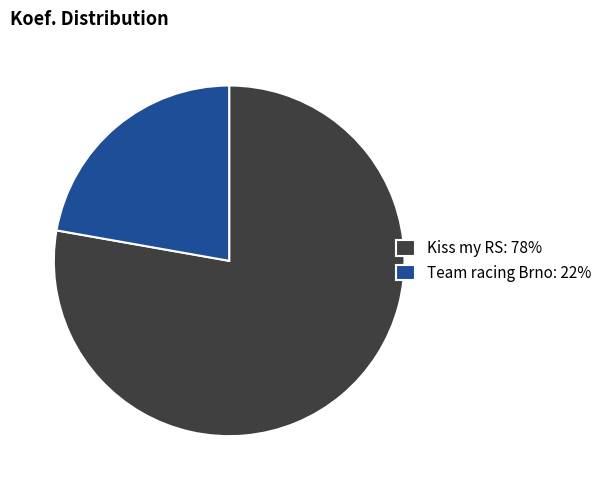

What is the largest slice in the pie chart?

Kiss my RS